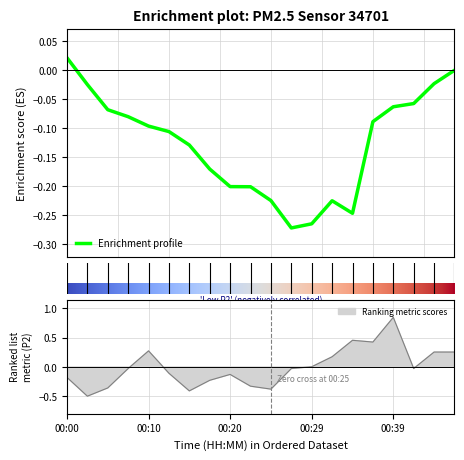

True or false: there are more than 1 points higher than both neighbors.

True